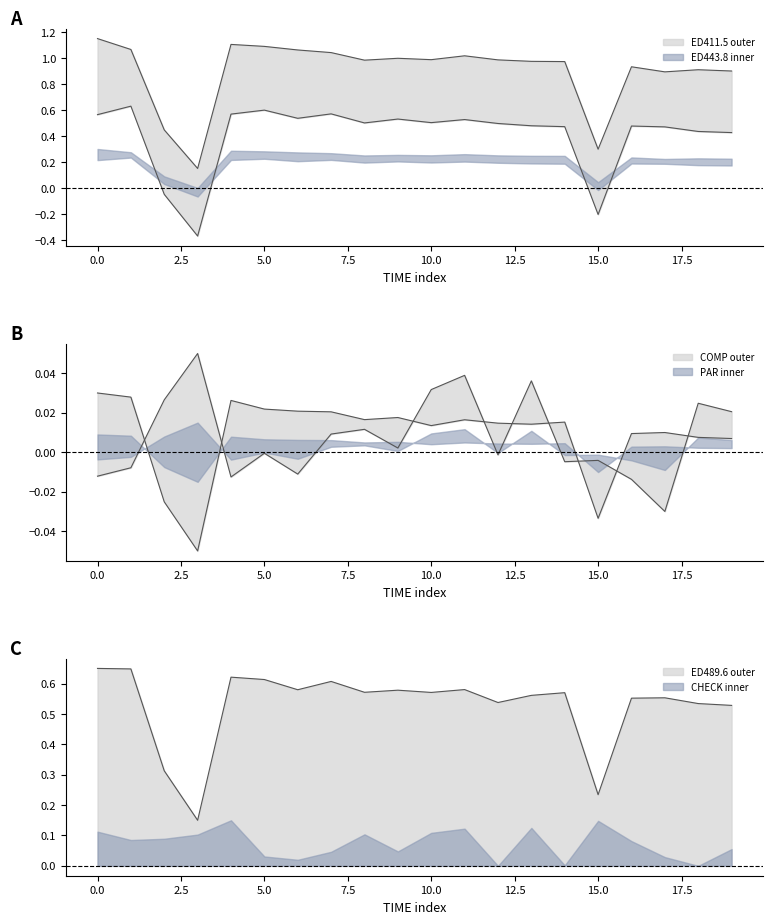

True or false: ED411.5 has a value of 1.5 at 1341704032.

False